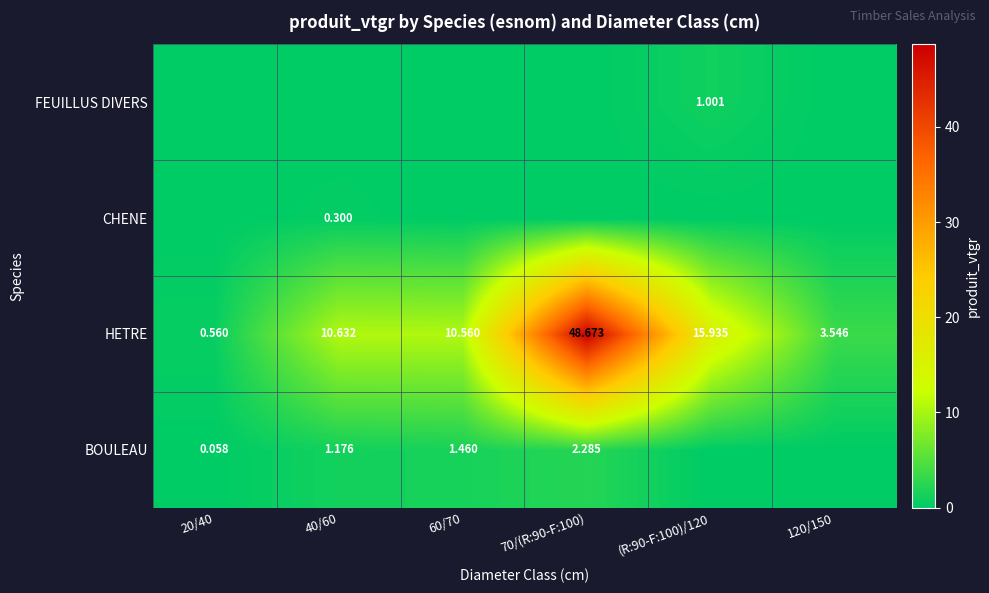

Rank the series by their maximum value, from lowest to highest.

CHENE, FEUILLUS DIVERS, BOULEAU, HETRE